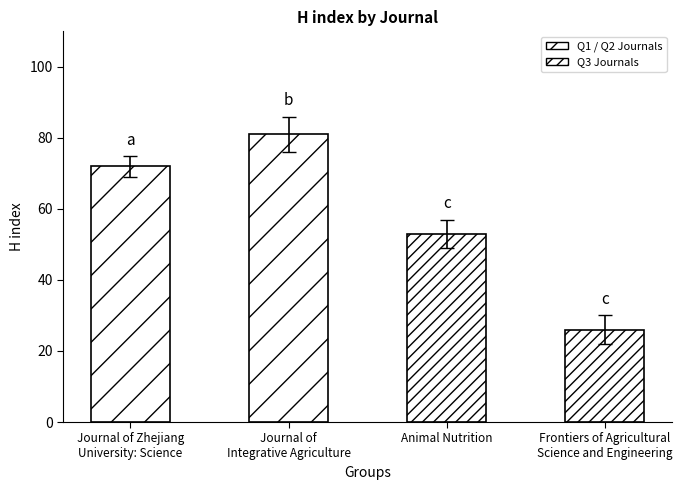

Rank the categories by value from lowest to highest.

Frontiers of Agricultural
Science and Engineering, Animal Nutrition, Journal of Zhejiang
University: Science, Journal of
Integrative Agriculture